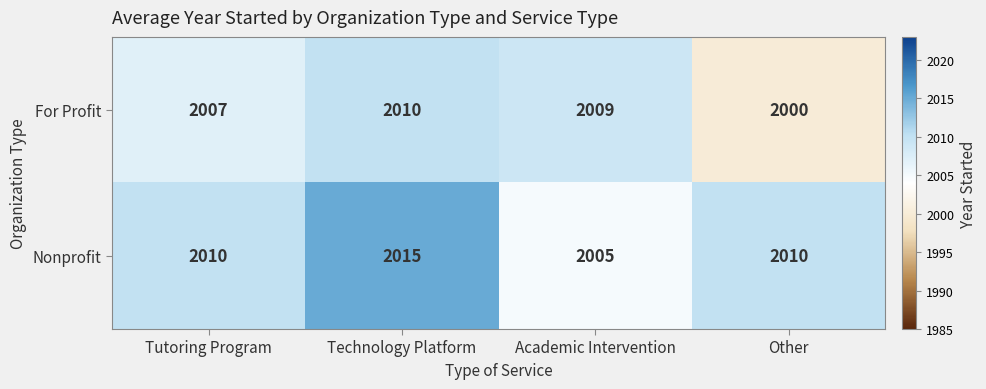

Rank the series at Technology Platform from lowest to highest value.

For Profit, Nonprofit